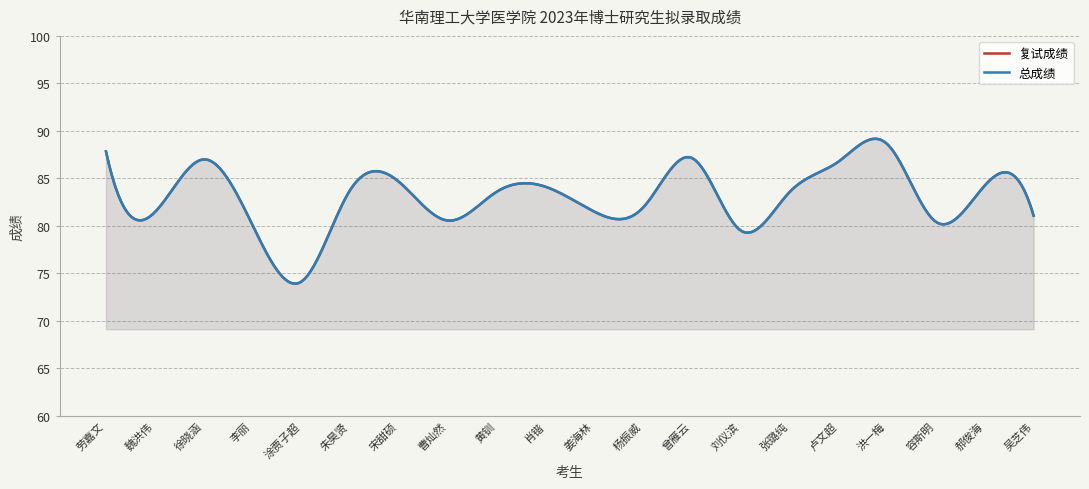

List the labels in order of 总成绩 value, smallest first.

涂贾子超, 刘仪滨, 李丽, 容斯明, 曹灿然, 吴芝伟, 魏洪伟, 姜海林, 杨振威, 张璐纯, 黄钏, 朱昊贤, 肖锴, 郝俊海, 宋甜硕, 卢文超, 徐晓涵, 曾雁云, 劳嘉文, 洪一梅